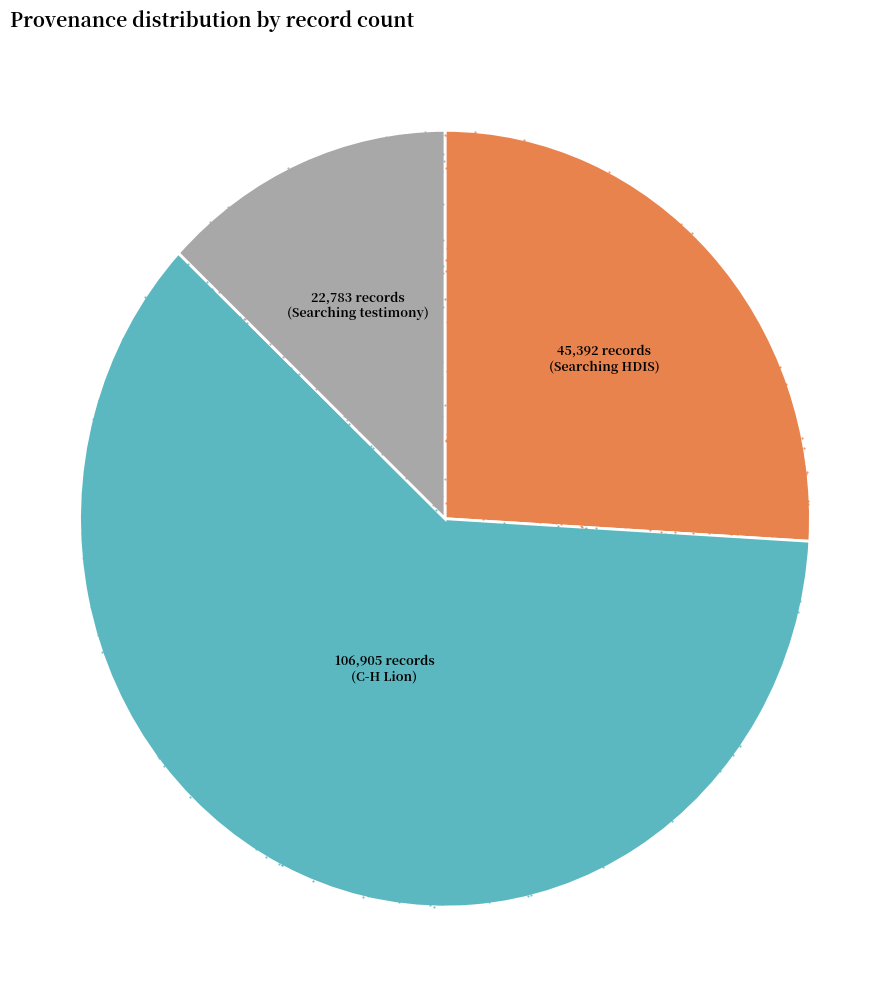

What is the largest slice in the pie chart?

C-H Lion